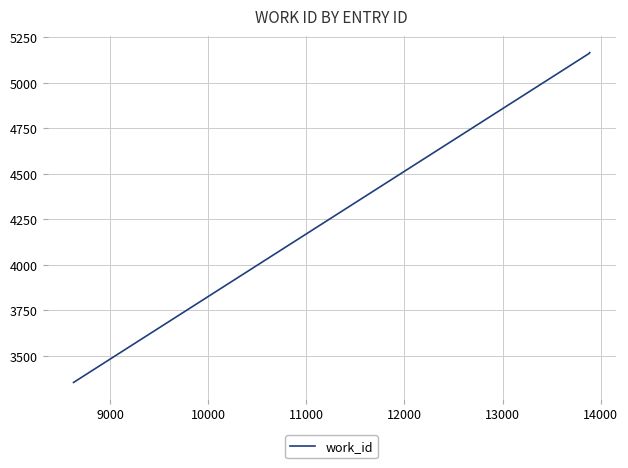

What is the smallest value displayed?

3354